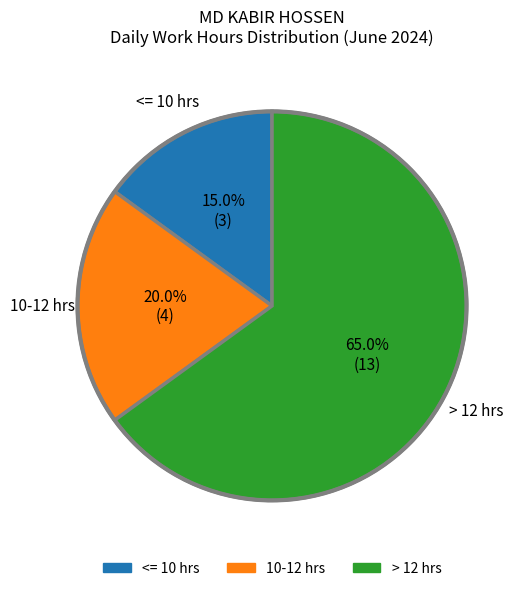

Rank the categories by value from lowest to highest.

<= 10 hrs, 10-12 hrs, > 12 hrs